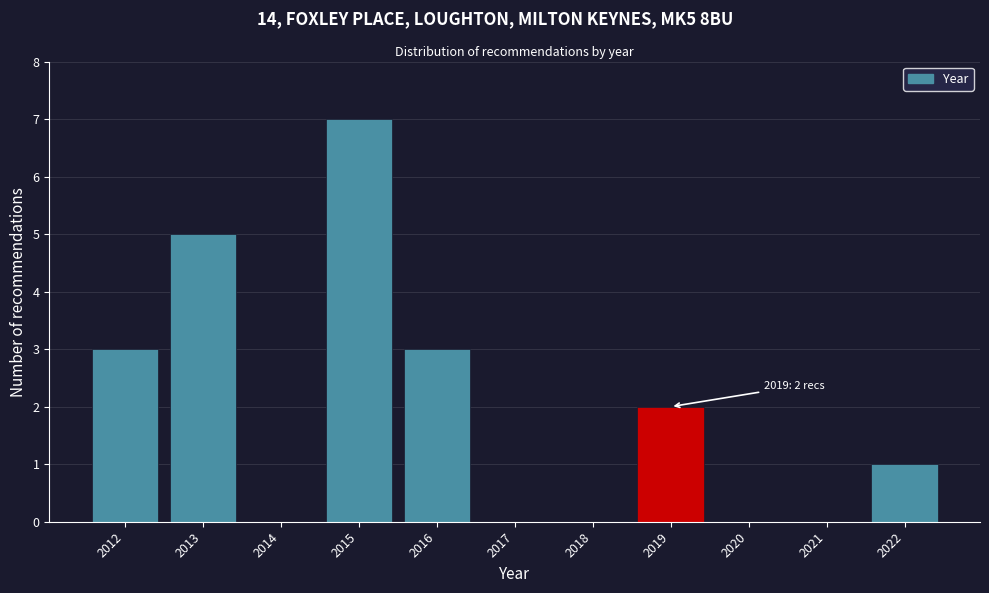

Reading right to left, what are all the values shown in this chart?

2022=1	2021=0	2020=0	2019=2	2018=0	2017=0	2016=3	2015=7	2014=0	2013=5	2012=3